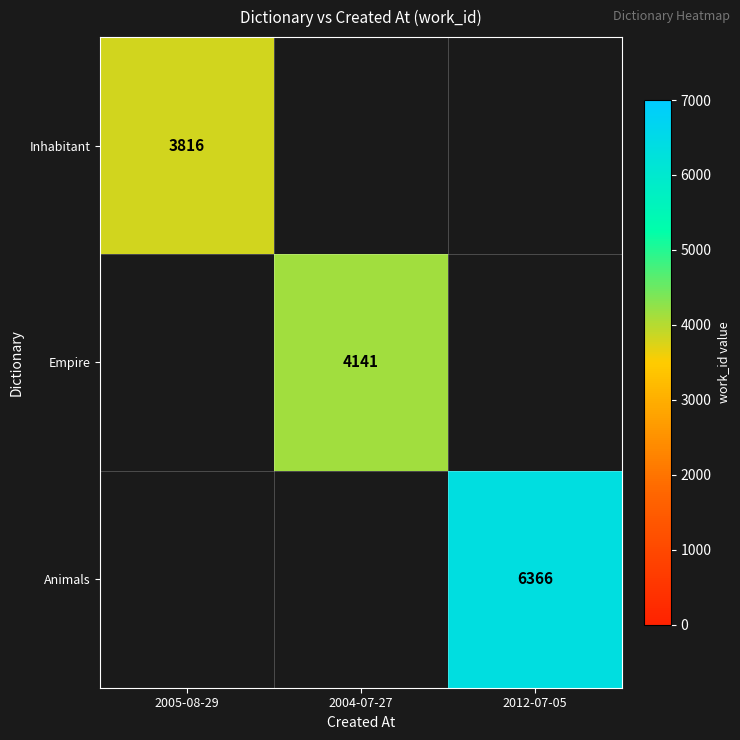

The value of Empire at 2004-07-27 is 5642. True or false?

False